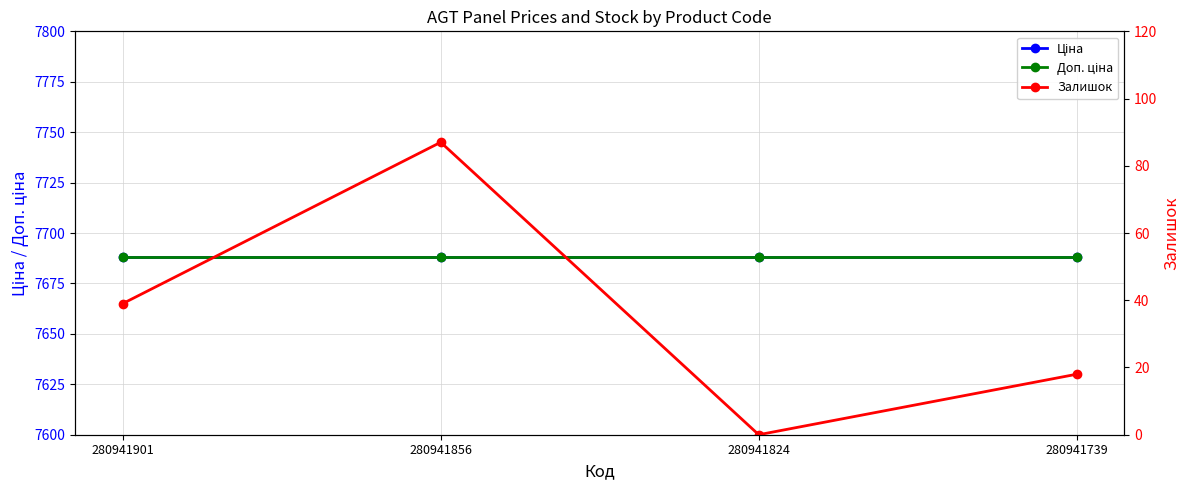

What is the approximate value of Ціна at 280941824?

7688.0